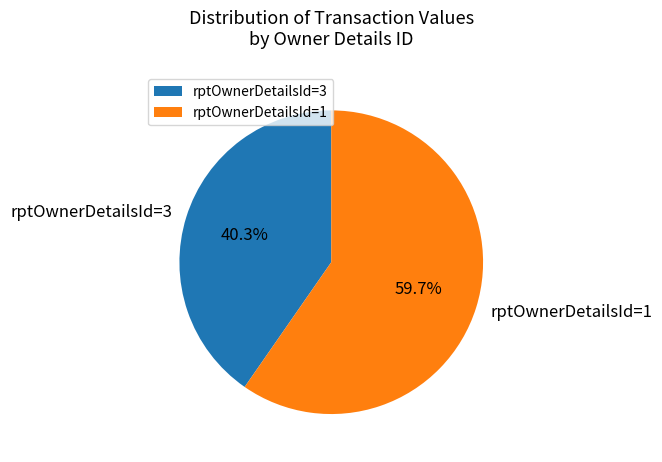

Combined, what portion of the pie is rptOwnerDetailsId=1 and rptOwnerDetailsId=3?

100.0%